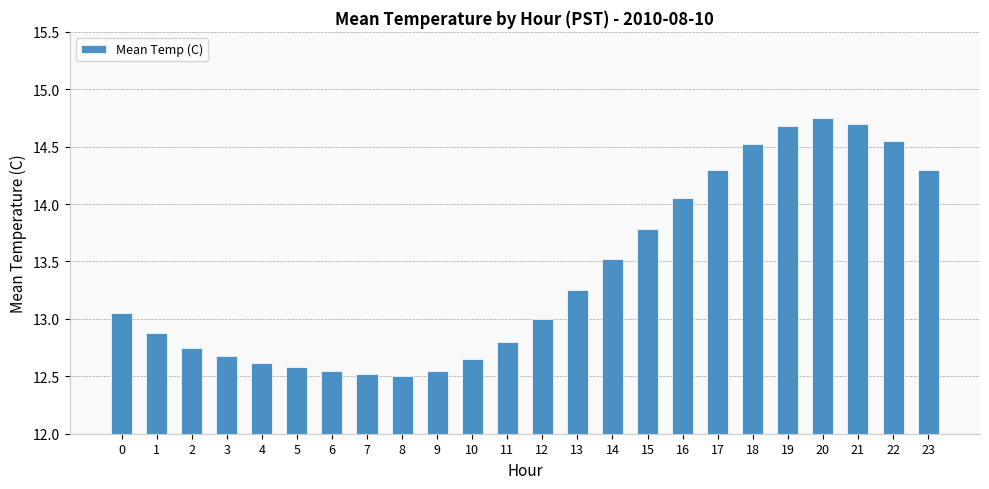

The value at 1 is 12.9. True or false?

True